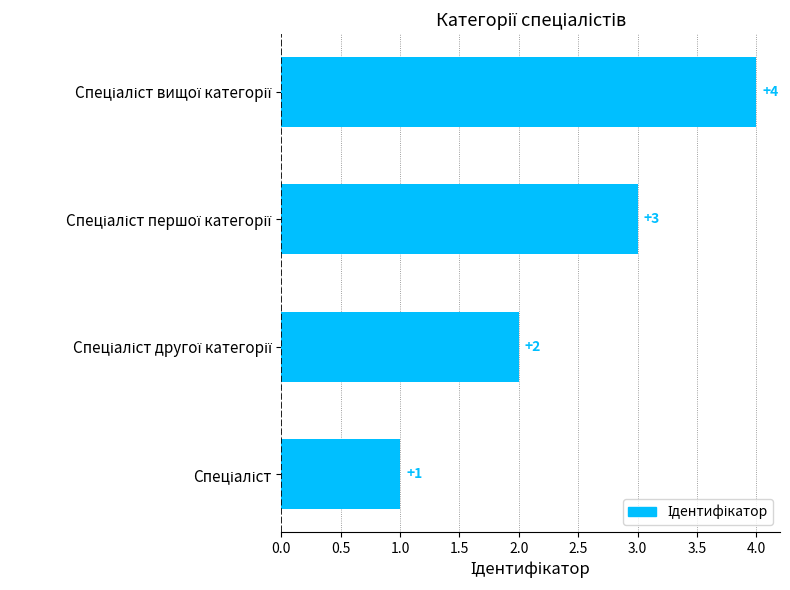

What is the sum of all values?

10